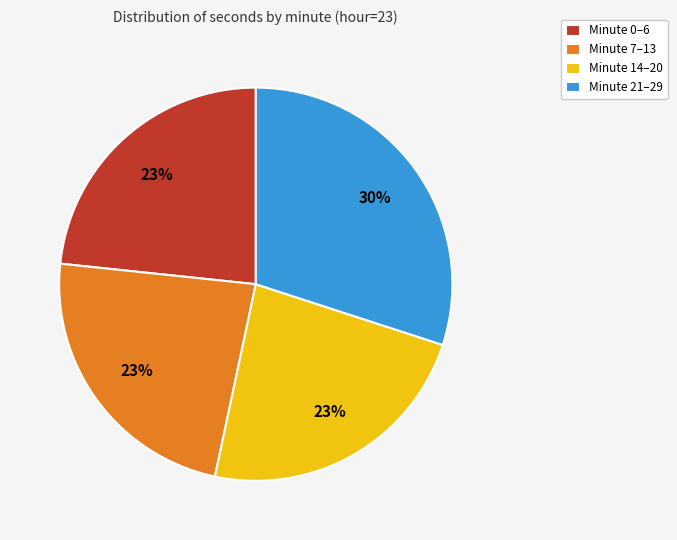

Combined, do Minute 0–6 and Minute 7–13 account for over 50%?

No